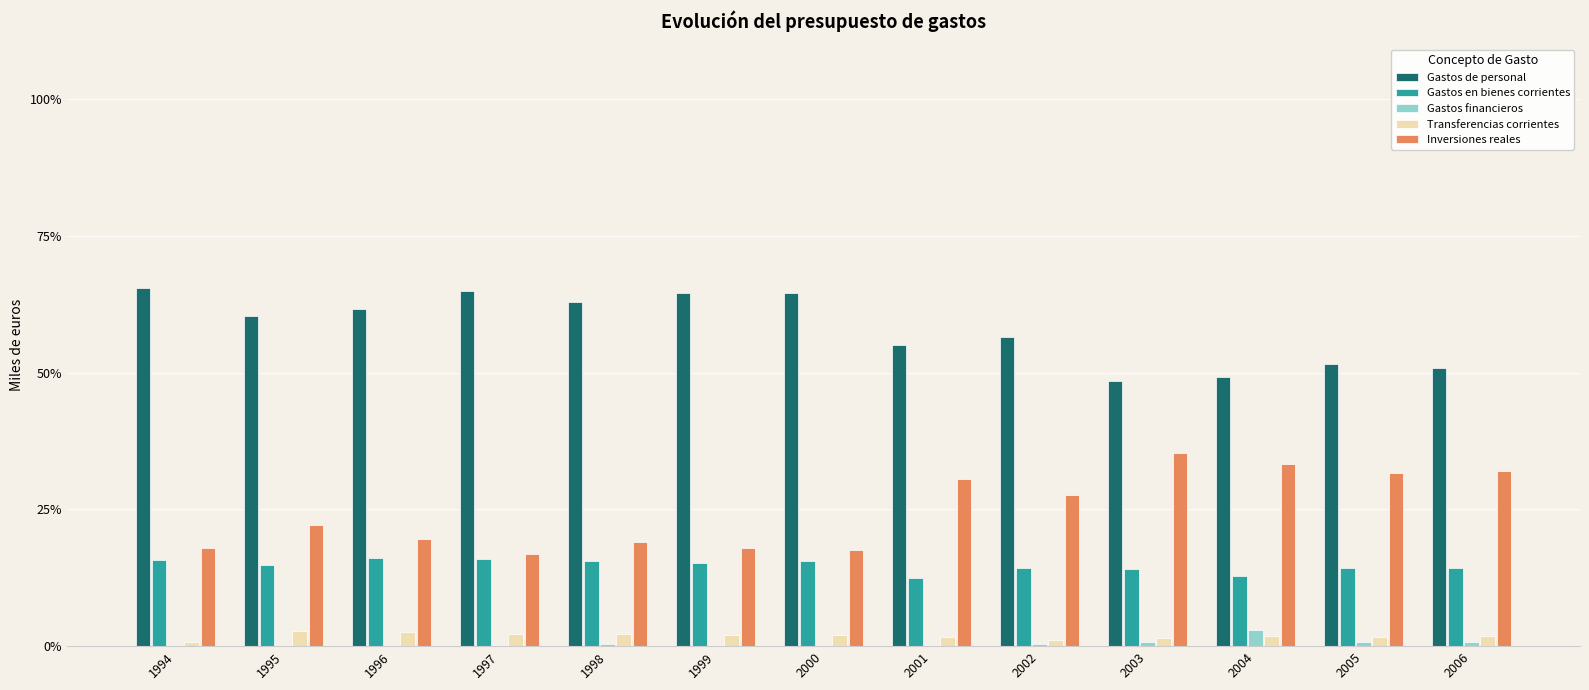

At which label is Gastos de personal closest to 56?

2002